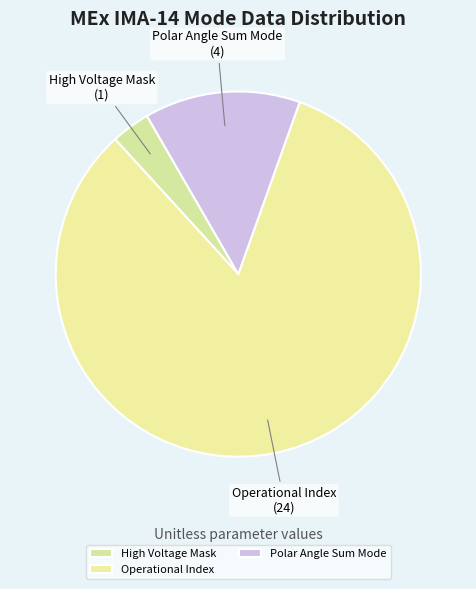

Do High Voltage Mask and Polar Angle Sum Mode together represent more than half of the pie?

No